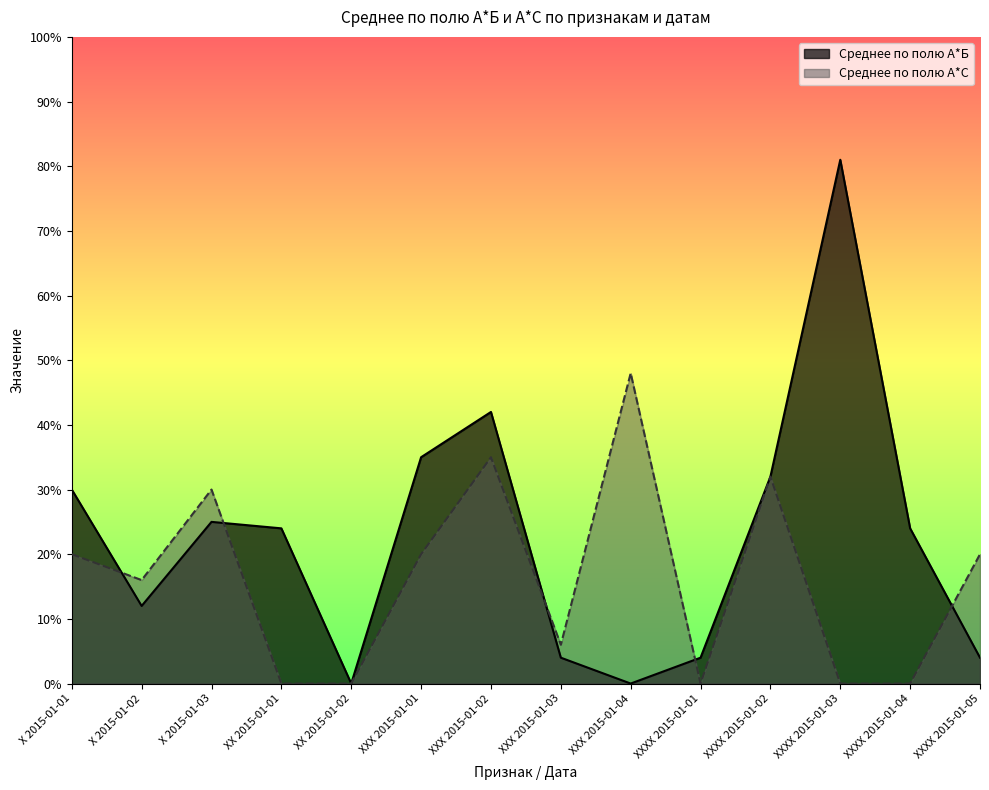

How many times do Среднее по полю А*Б and Среднее по полю А*С cross each other?

5